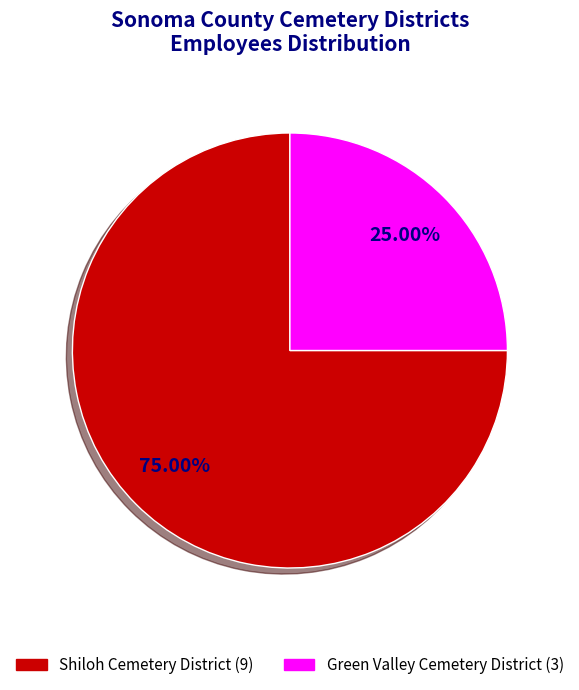

To the nearest percent, what portion does Green Valley Cemetery District represent?

25%